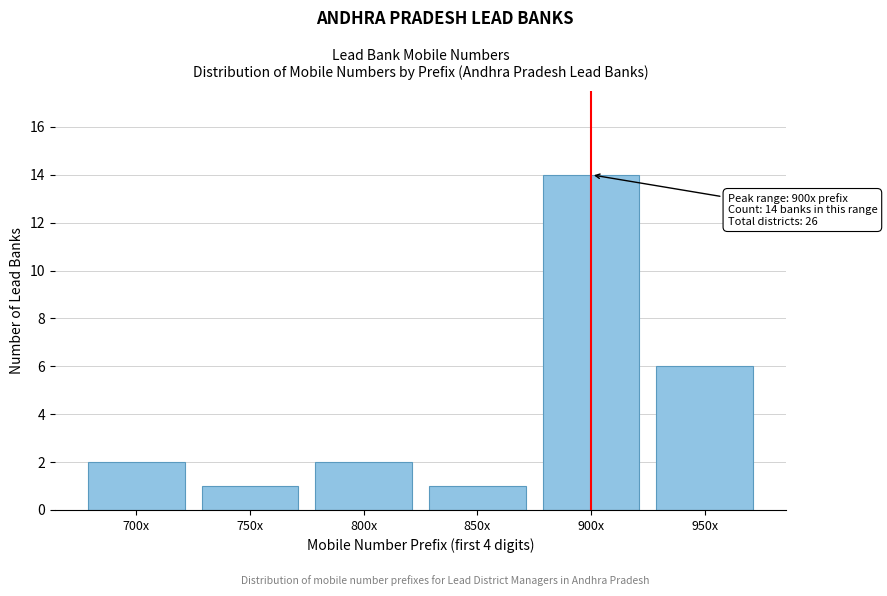

Reading left to right, list all the values displayed in this chart.

2	1	2	1	14	6